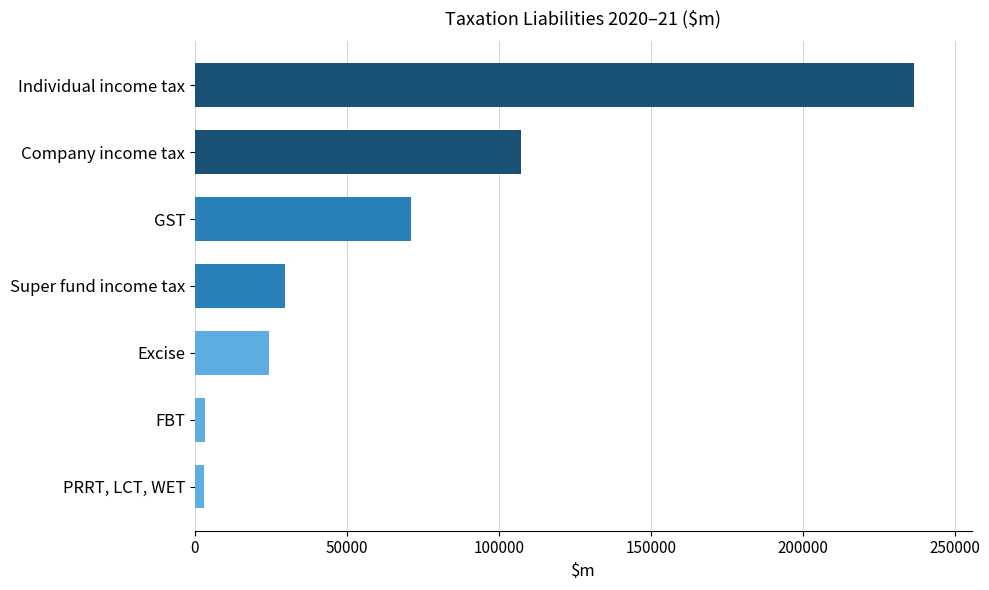

How many bars are there in total?

7